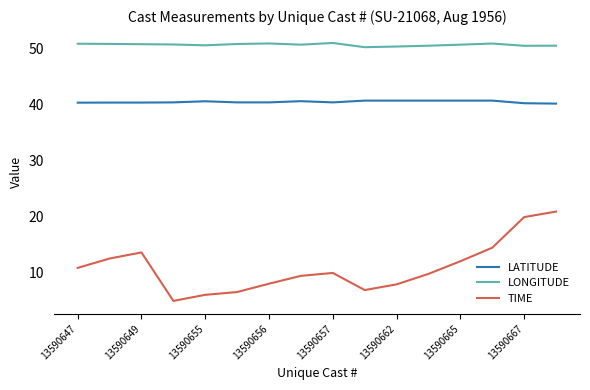

List the series in order of their overall mean, lowest first.

TIME, LATITUDE, LONGITUDE